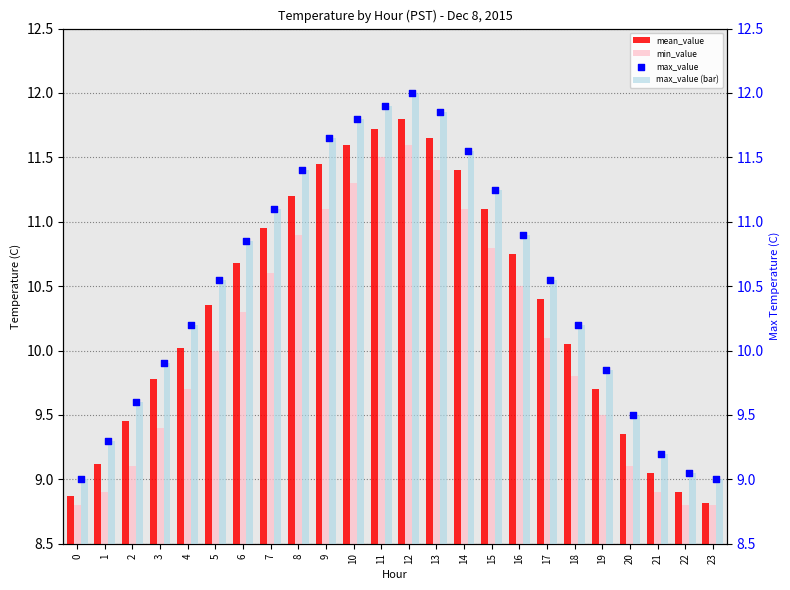

Which series contains the lowest Y value?

min_value